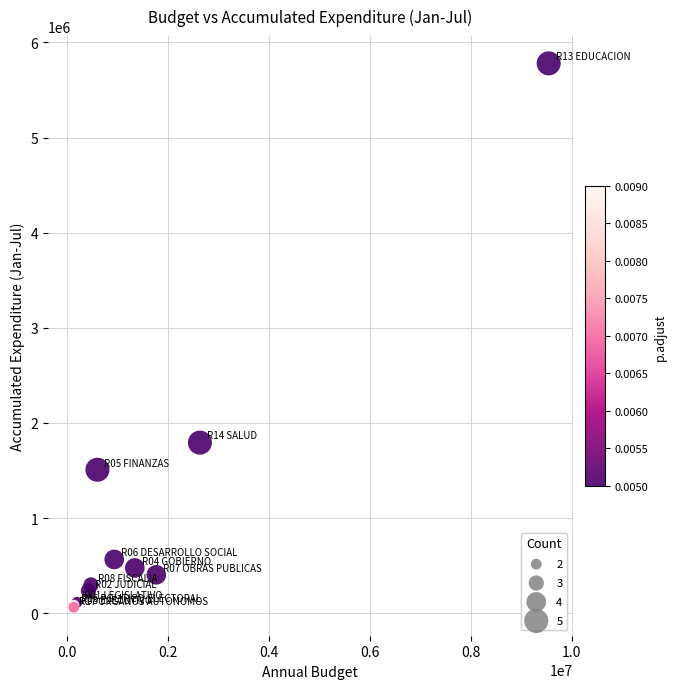

What Y value in the scatter plot is closest to 2914651?

1792738.6